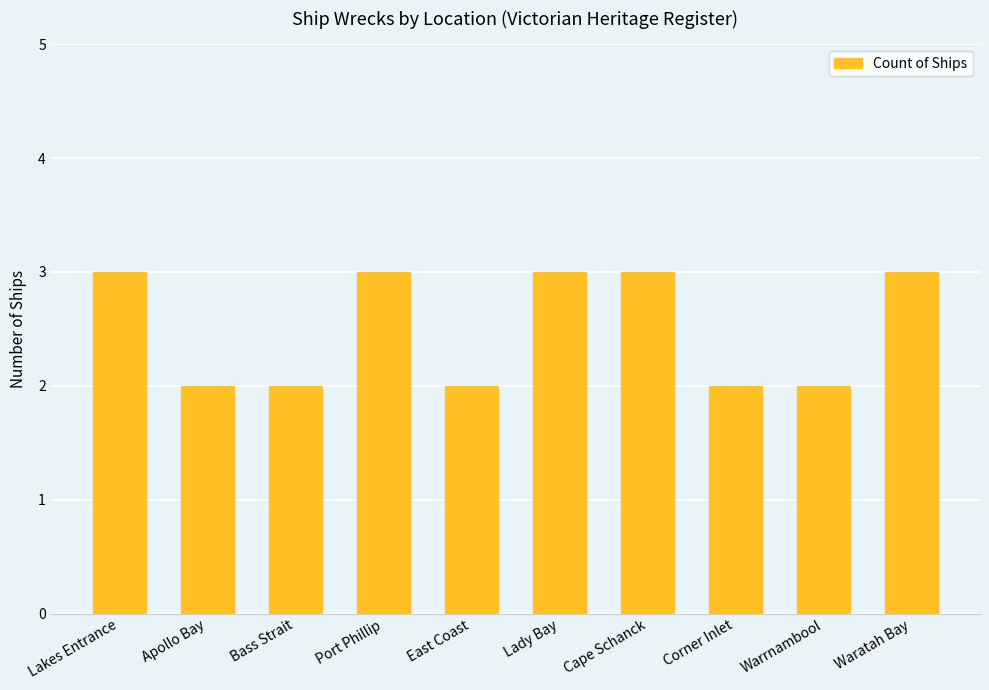

Reading left to right, list all the values displayed in this chart.

3	2	2	3	2	3	3	2	2	3